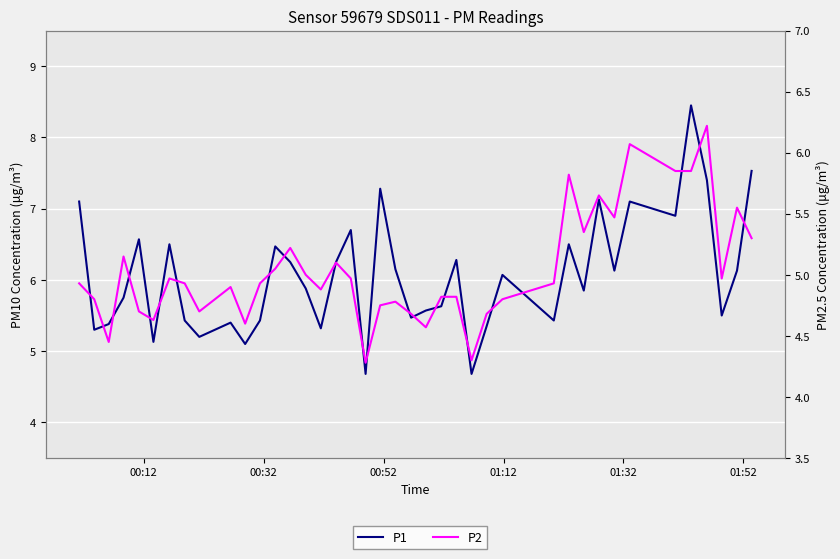

The P2 series shows 9.5 at 39. True or false?

False